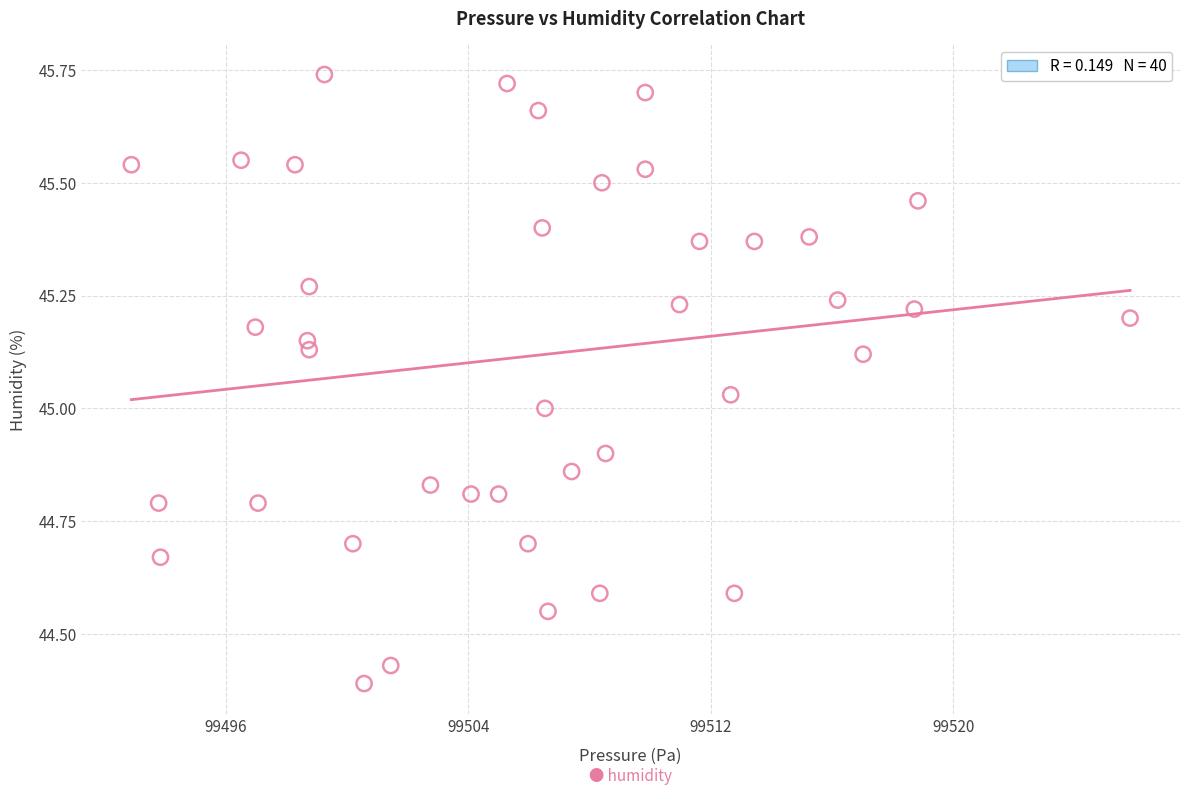

What is the range of X values (max minus min)?

33.0